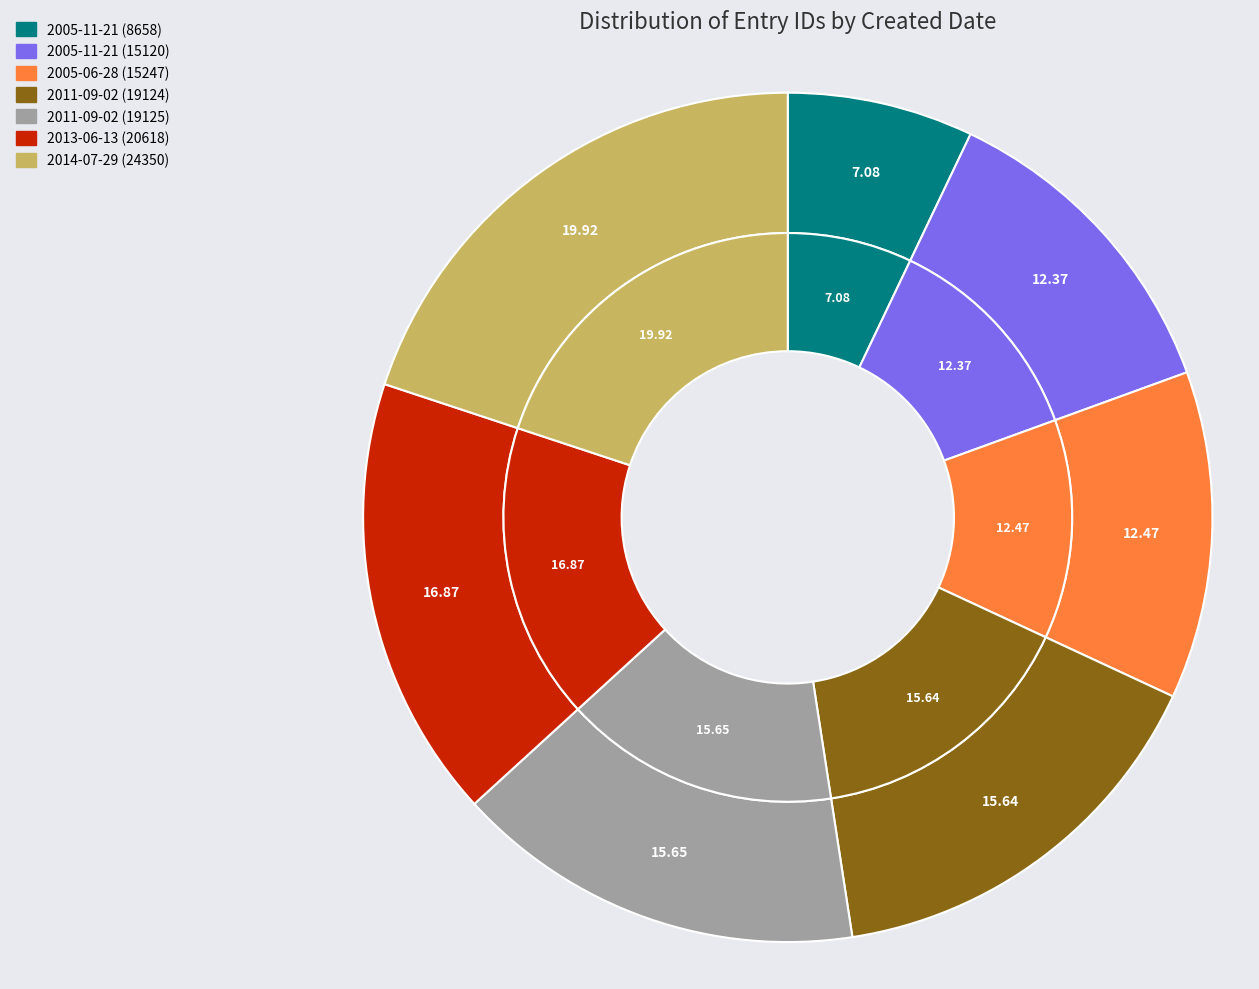

Does any single category account for the majority?

No